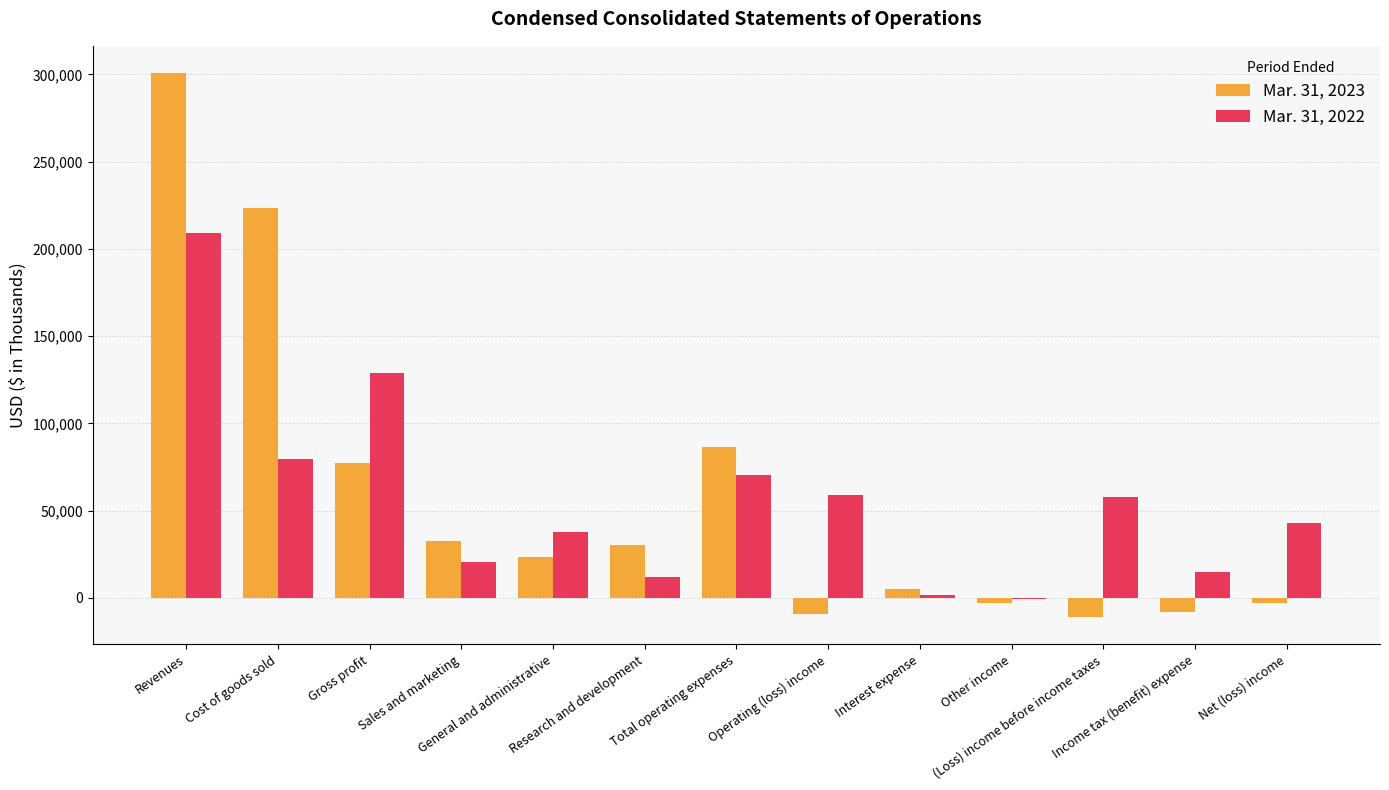

What is the approximate value of Mar. 31, 2023 at Research and development?

30532